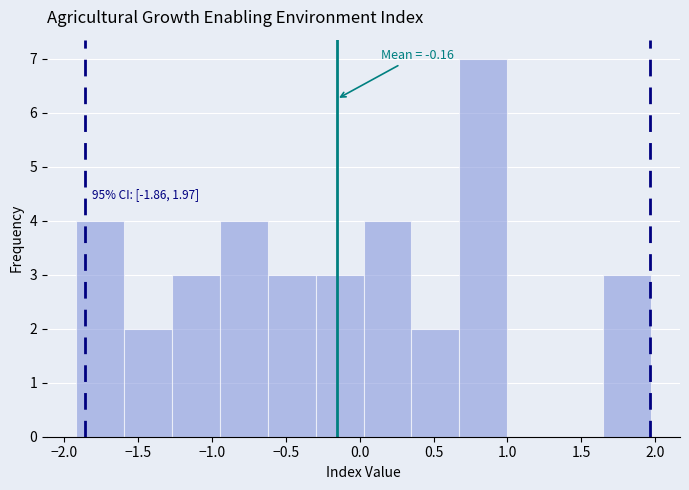

Over which range of the x-axis is the bar tallest?

0.70 to 1.00